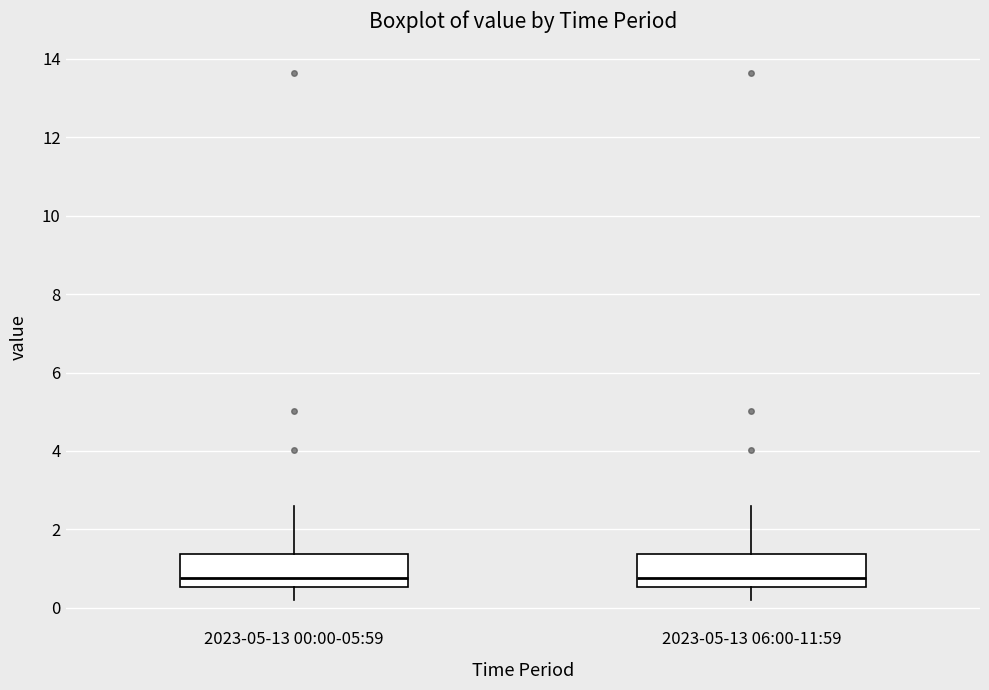

Reading left to right, transcribe this box plot: for each box, give where its median line is, the range the box spans, and where its two whiskers end, as read against the y-axis. The values are not printed on the chart, so give them approximately, as read against the axis.

2023-05-13 00:00-05:59: median 0.8, box 0.6 to 1.4, whiskers 0.2 to 2.6
2023-05-13 06:00-11:59: median 0.8, box 0.6 to 1.4, whiskers 0.2 to 2.6